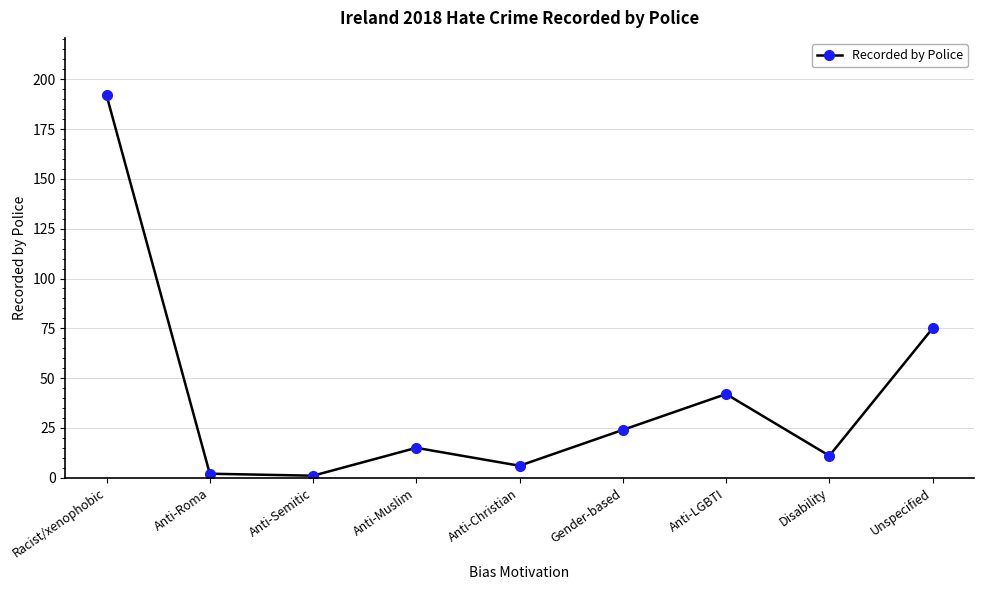

What position from the right is Gender-based?

4